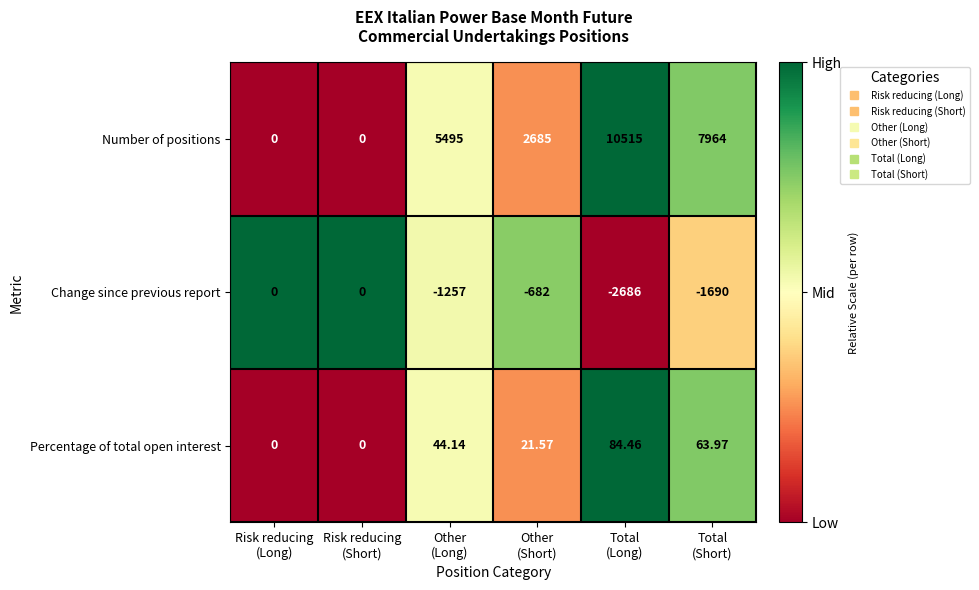

At which category is the sum across all series the highest?

Total
(Long)